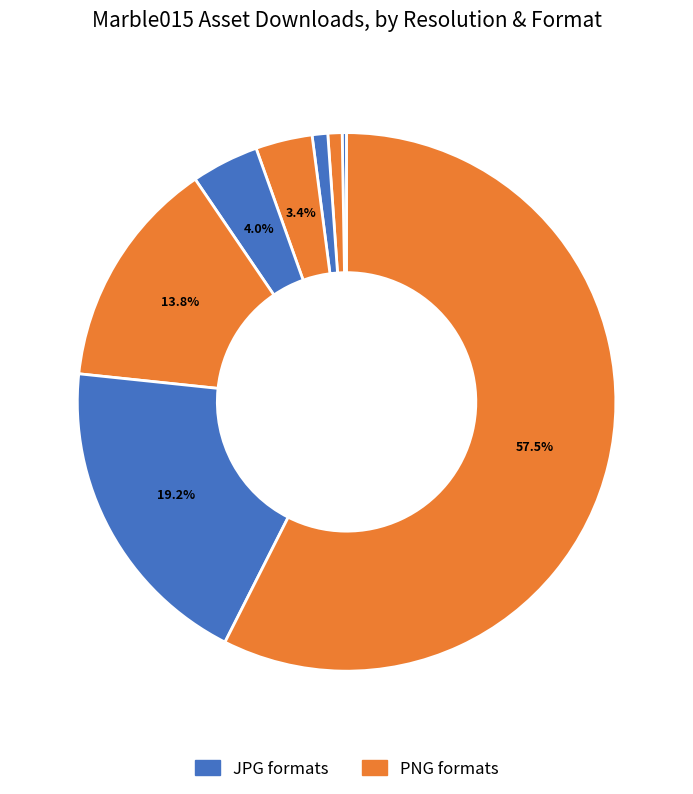

How many segments does this pie chart have?

8